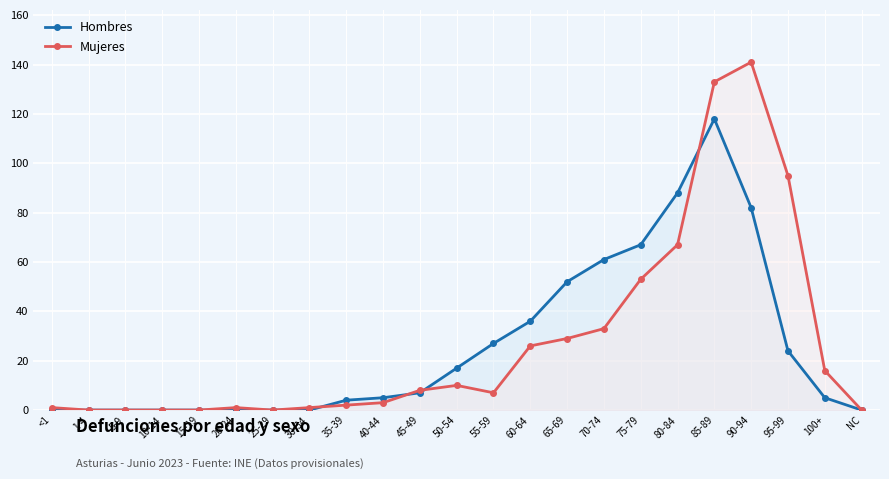

How many data points in Hombres are above 5?

11